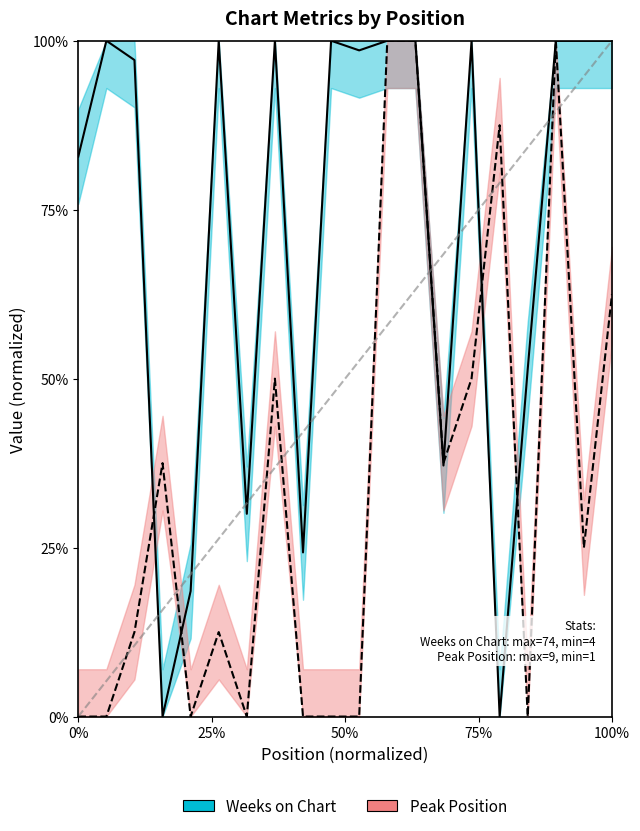

The value of Weeks on Chart at 50% is -0.4. True or false?

False